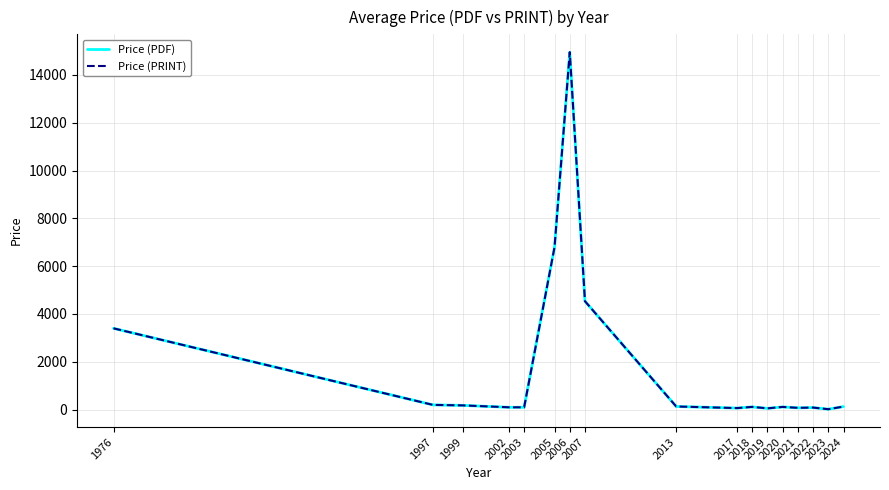

Reading left to right, extract all data points from this chart.

Price (PDF): 1976=3400.0	1997=199.0	1999=177.0	2002=98.0	2003=98.0	2005=6800.0	2006=14950.0	2007=4534.5	2013=132.0	2017=65.0	2018=114.8	2019=53.2	2020=113.6	2021=75.0	2022=86.5	2023=18.0	2024=128.2
Price (PRINT): 1976=3400.0	1997=199.0	1999=177.0	2002=98.0	2003=98.0	2005=6800.0	2006=14950.0	2007=4534.5	2013=132.0	2017=65.0	2018=114.8	2019=53.2	2020=113.6	2021=75.0	2022=86.5	2023=18.0	2024=128.2